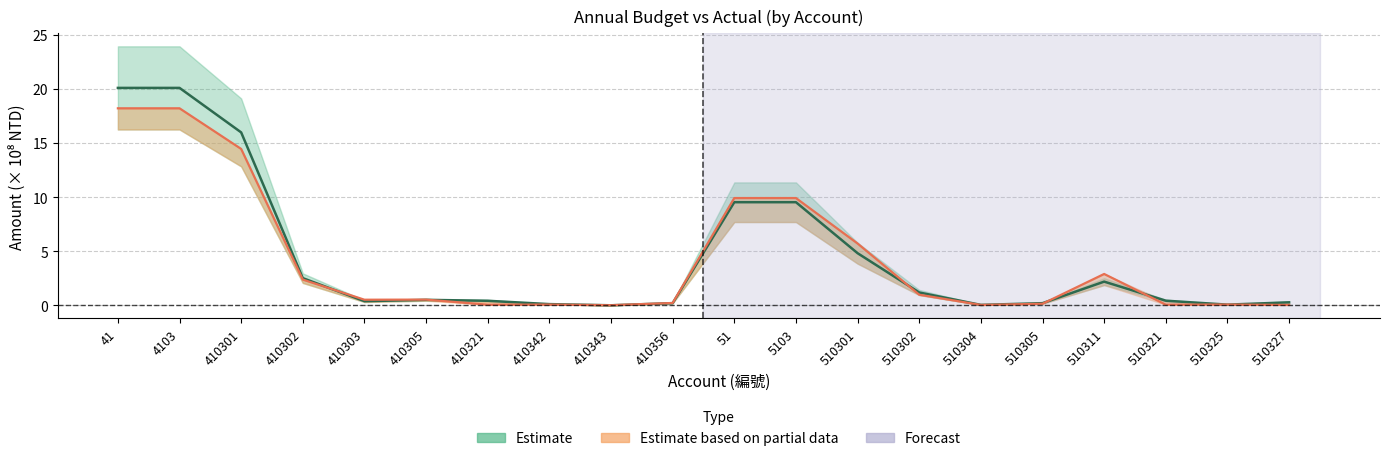

The 本年度法定預算數 series shows 3.4 at 51. True or false?

False